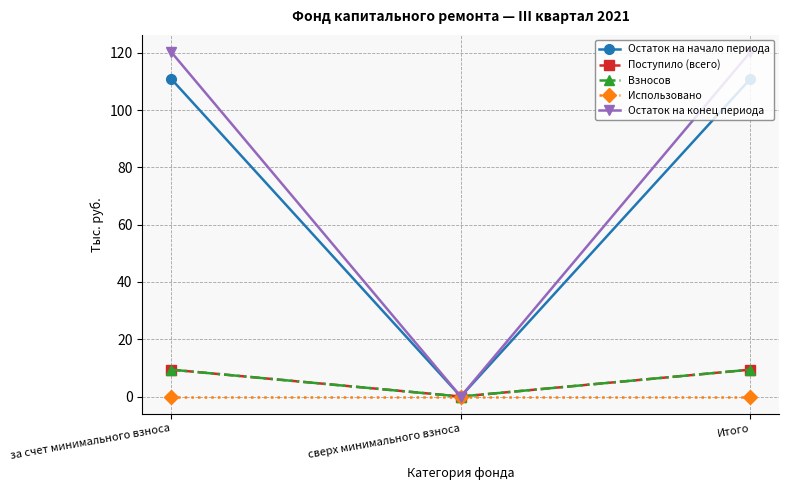

Does the chart have visible grid lines?

Yes